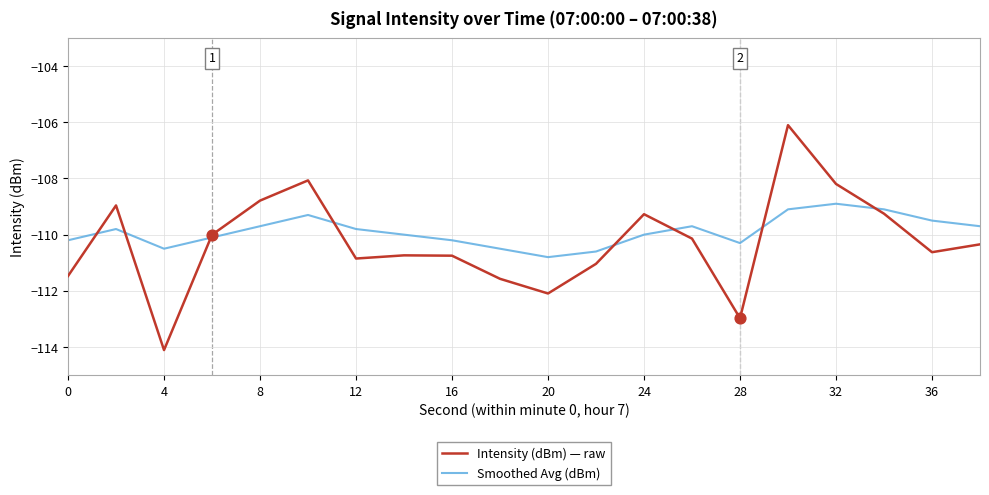

Which series has the largest range (max minus min)?

Intensity (dBm) — raw